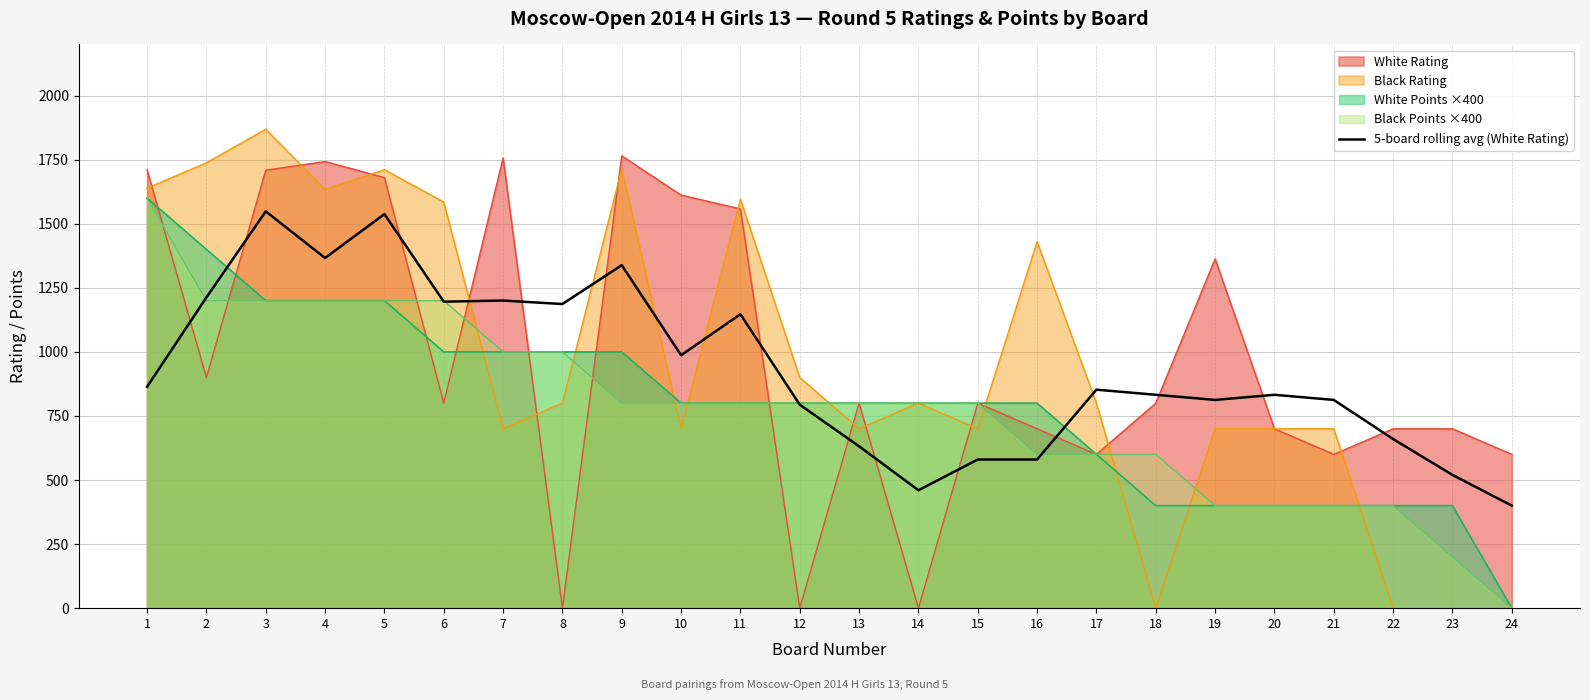

True or false: the data shows 794.0 at 12.

True